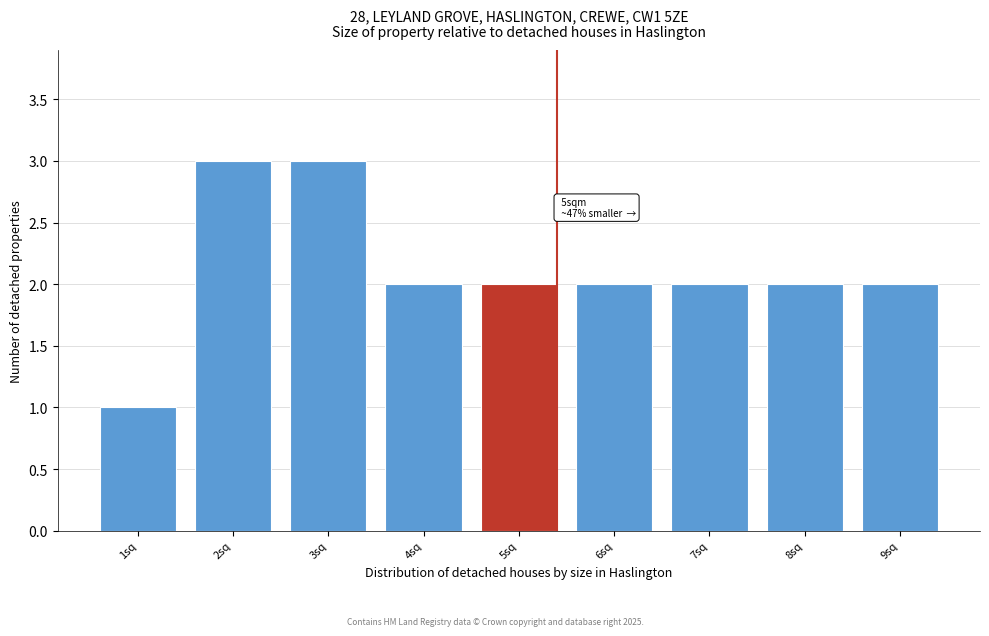

Reading right to left, extract all data points from this chart.

9sq=2	8sq=2	7sq=2	6sq=2	5sq=2	4sq=2	3sq=3	2sq=3	1sq=1